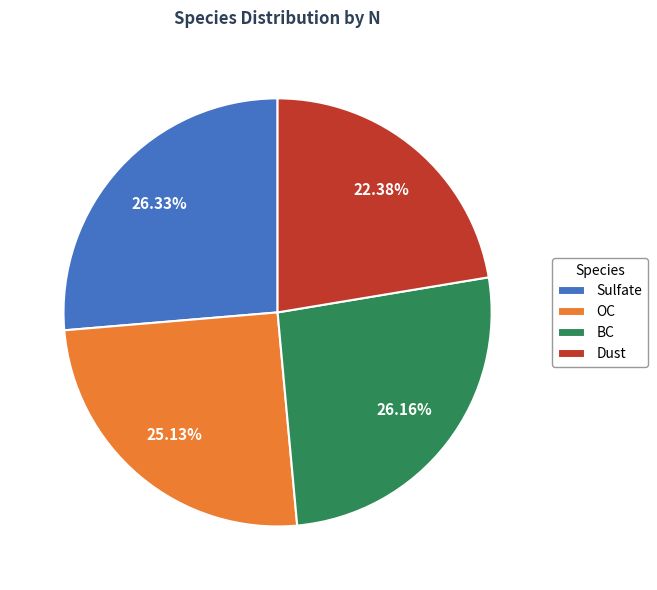

Combined, what portion of the pie is BC and OC?

51.3%